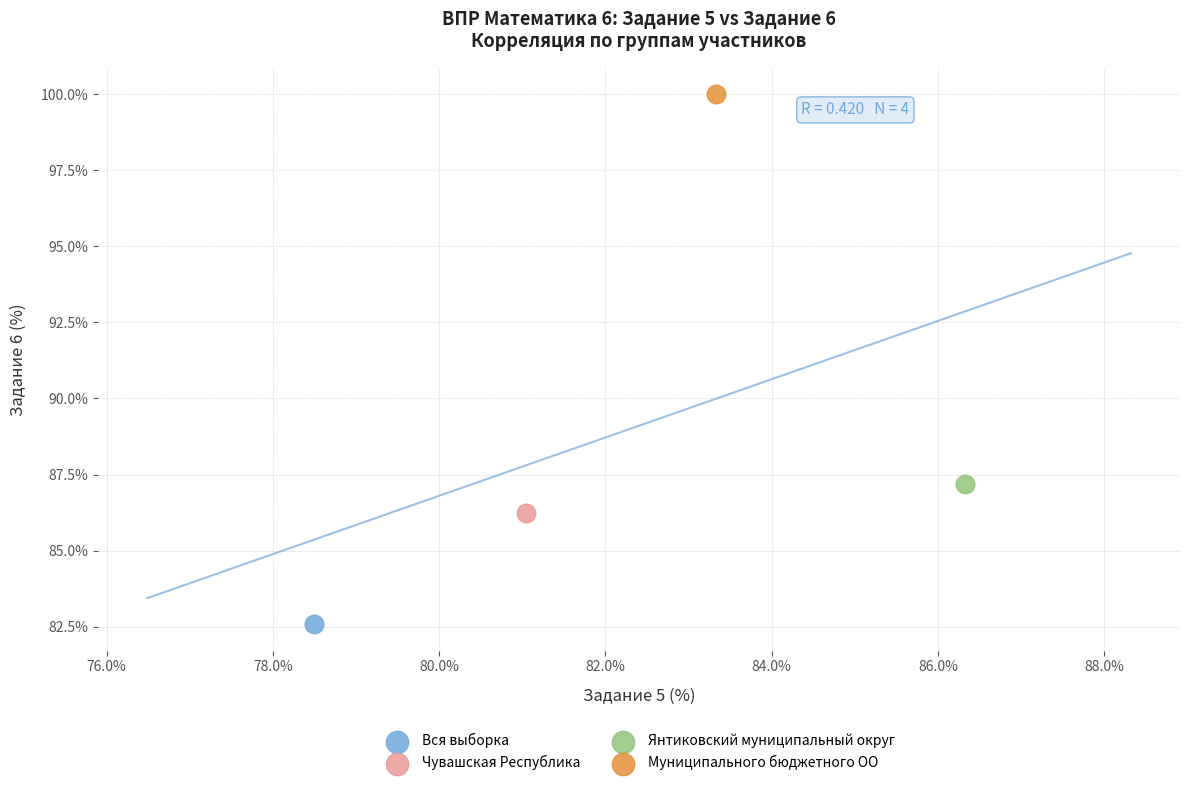

What are all the series names shown in the legend?

Вся выборка, Чувашская Республика, Янтиковский муниципальный округ, Муниципального бюджетного ОО